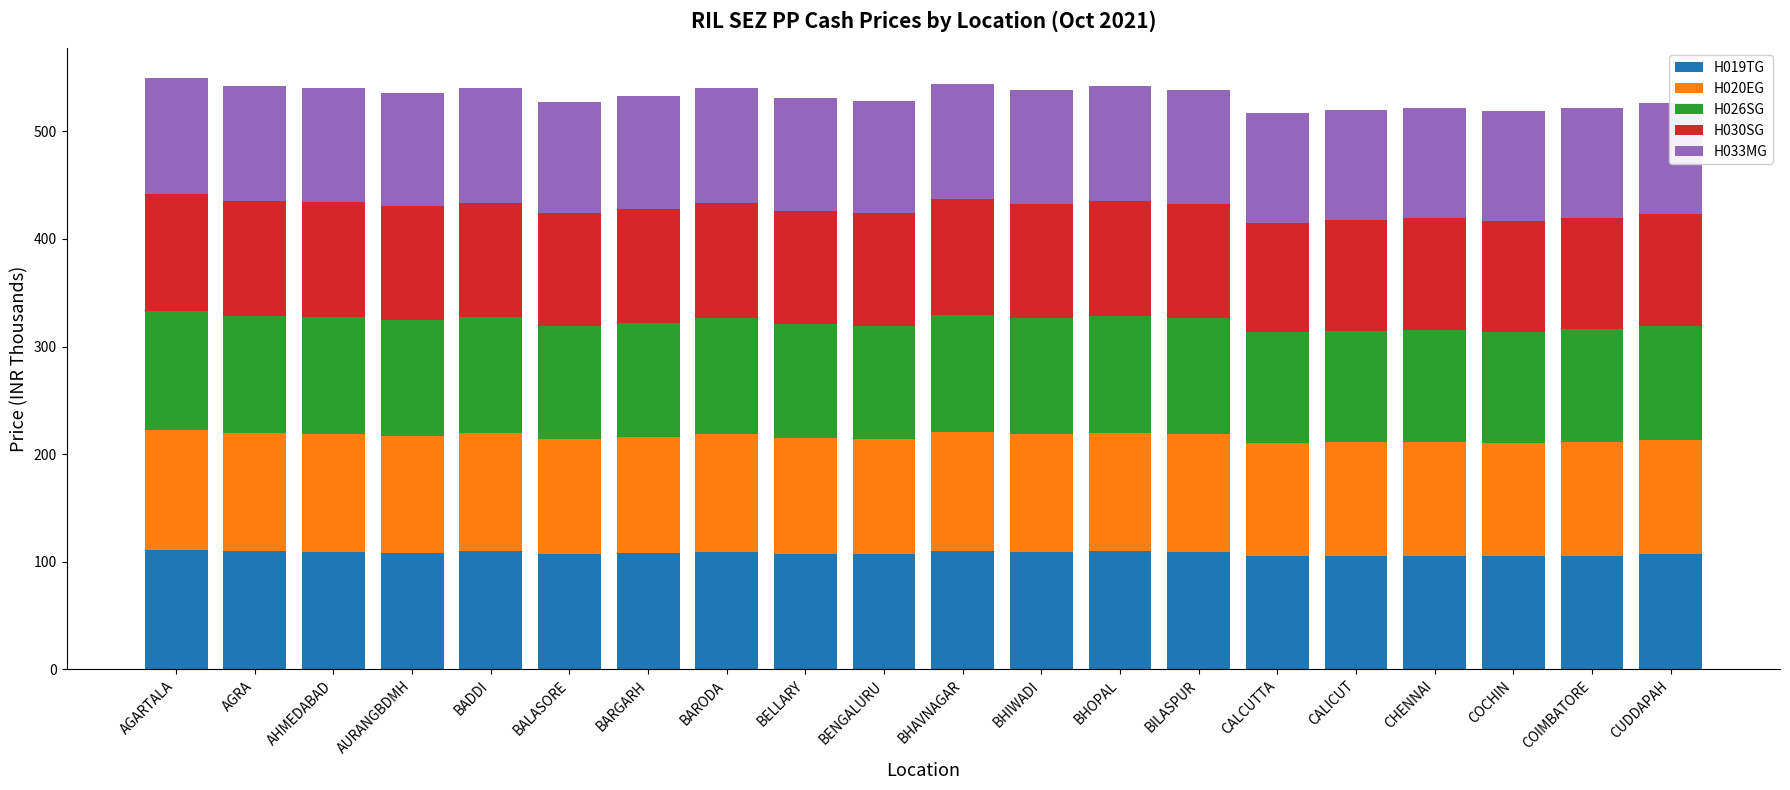

What is the total value across all series at BARGARH?

532.5